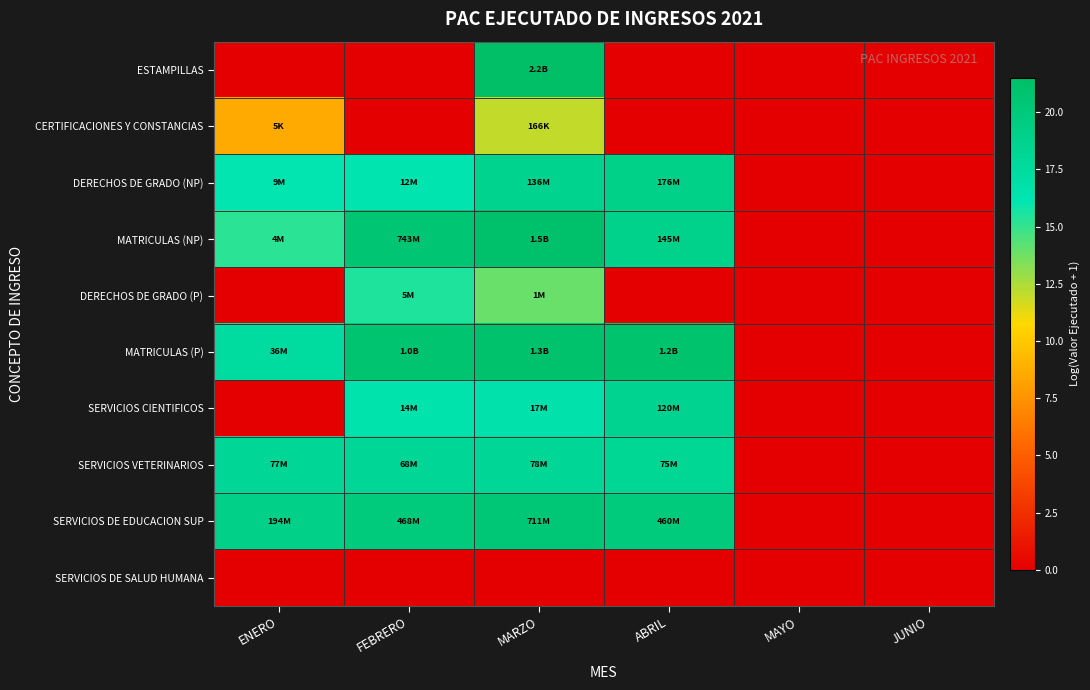

What is the spread (max minus min) of values at ENERO?

19.1